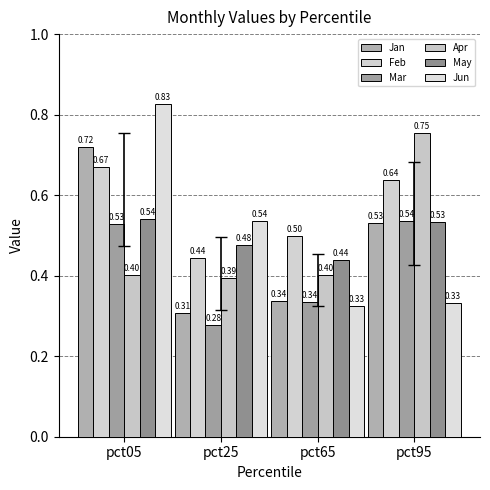

List the labels in order of Apr value, smallest first.

pct25, pct65, pct05, pct95